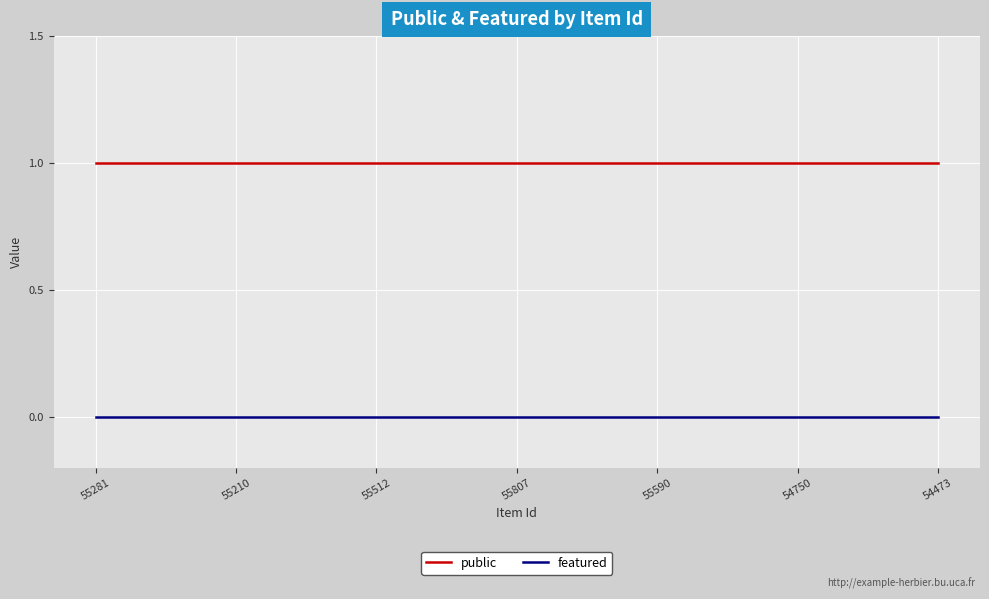

True or false: public and featured cross at least once.

False